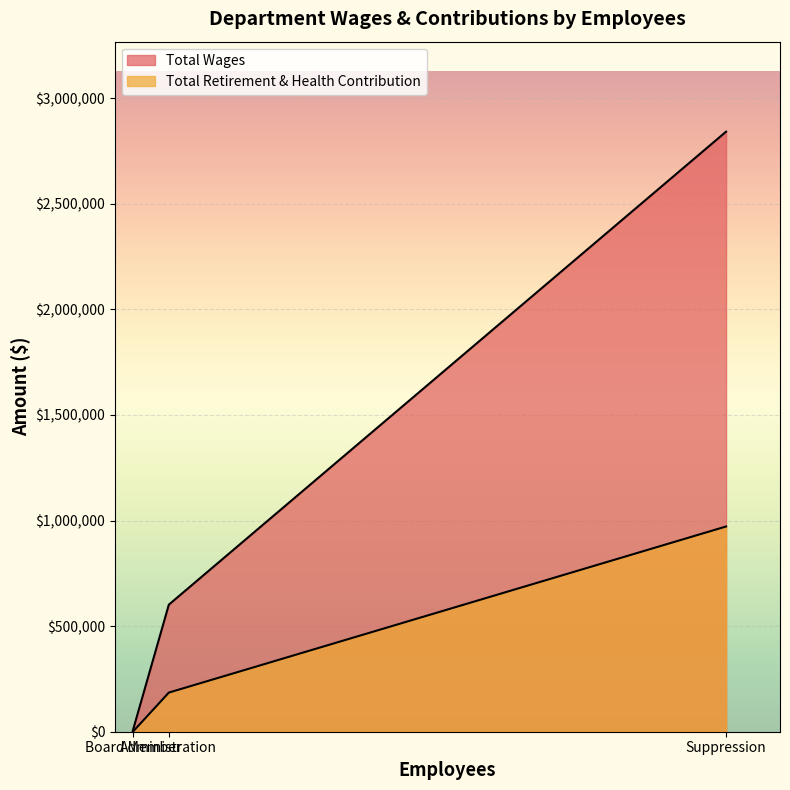

Rank the series by their maximum value, from highest to lowest.

Total Wages, Total Retirement & Health Contribution